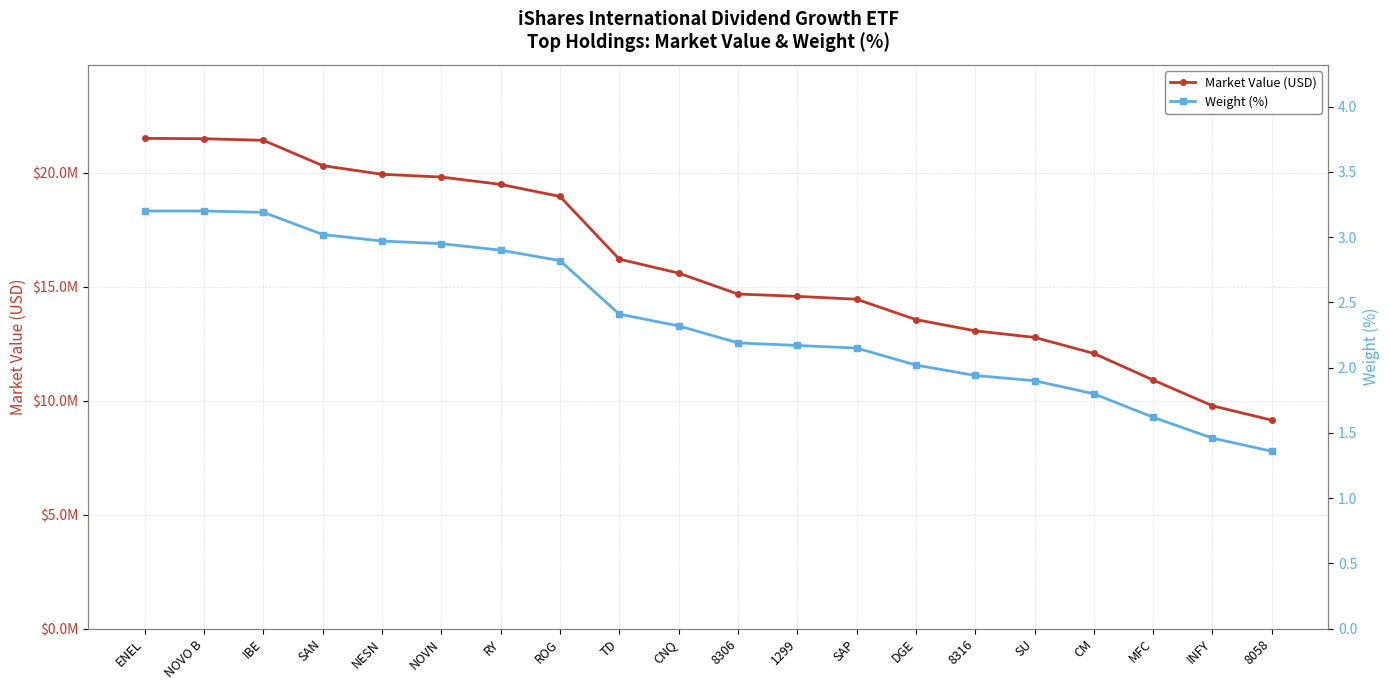

True or false: Weight (%) and Market Value (USD) intersect in this chart.

False